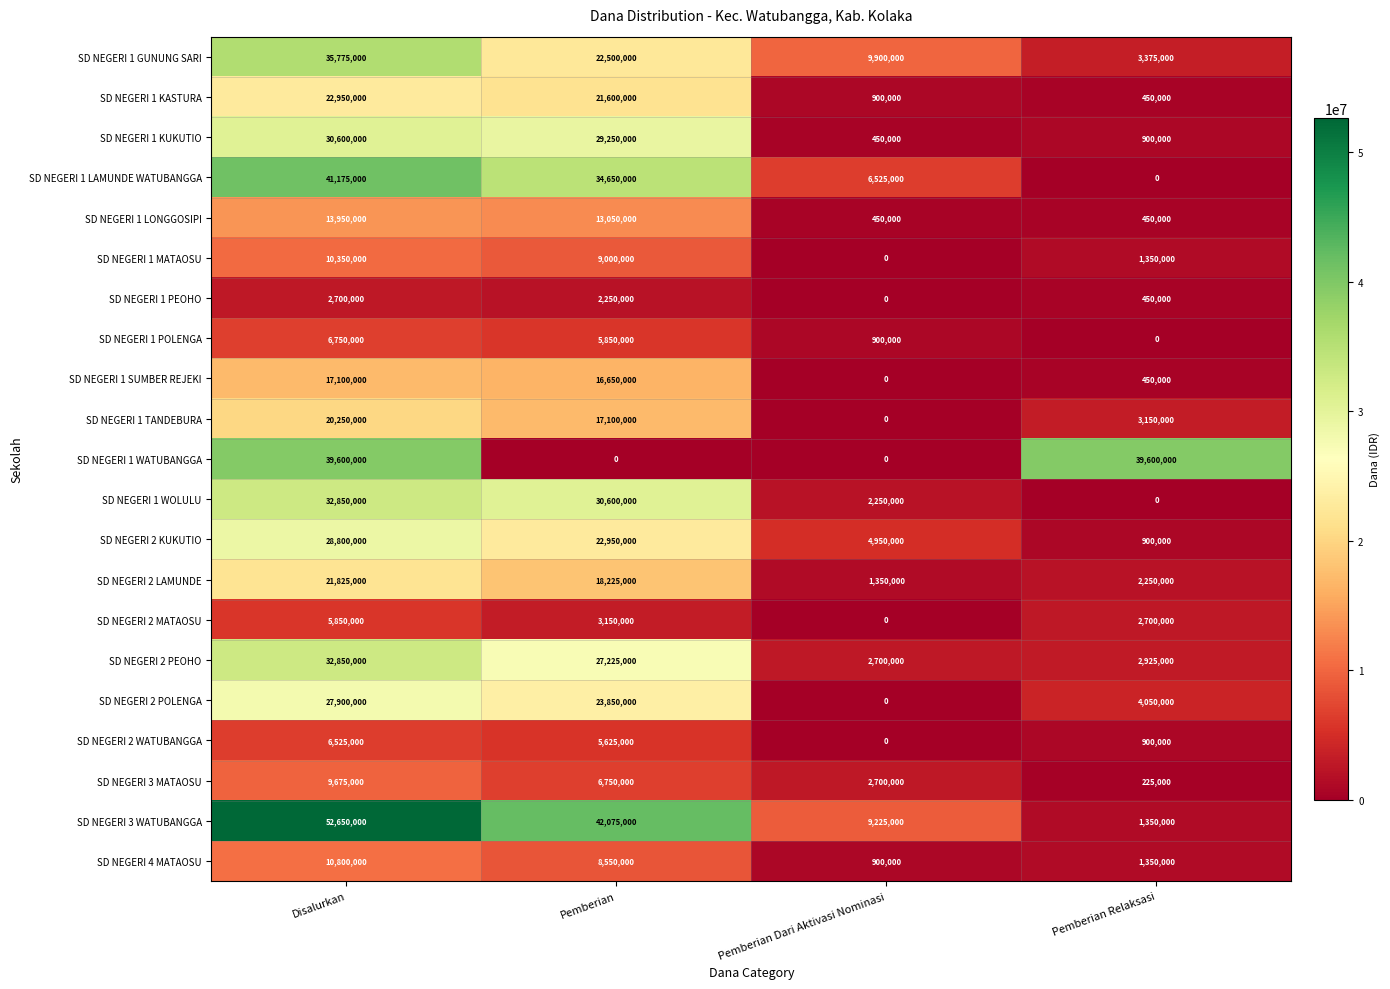

At which category is the sum across all series the highest?

Disalurkan